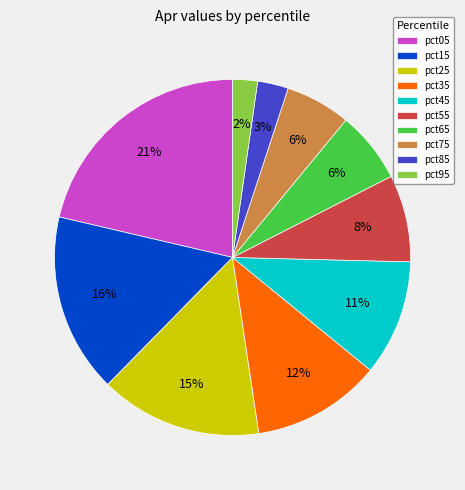

Count the number of slices in the pie.

10